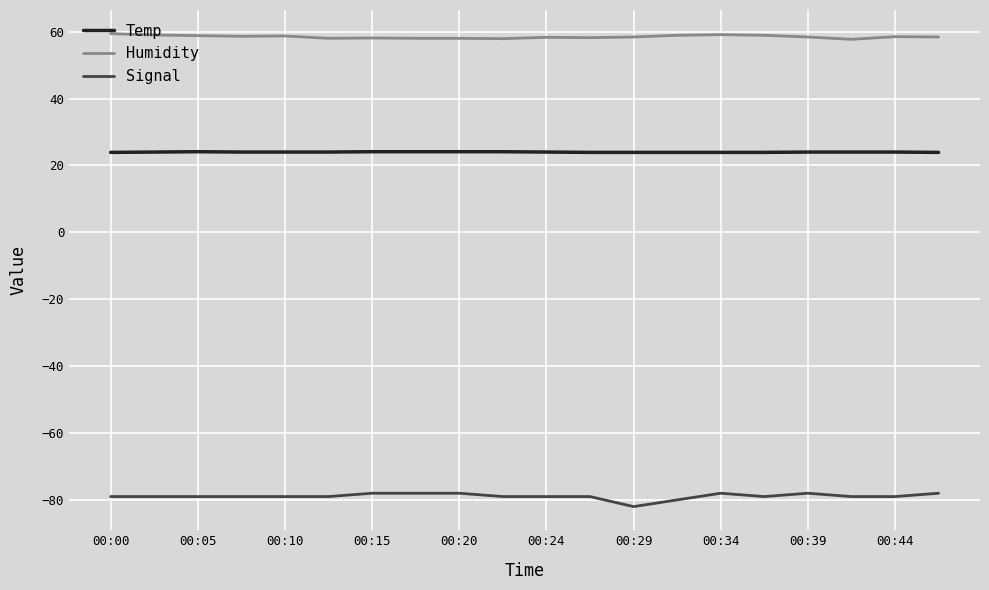

How many lines are shown in the chart?

3